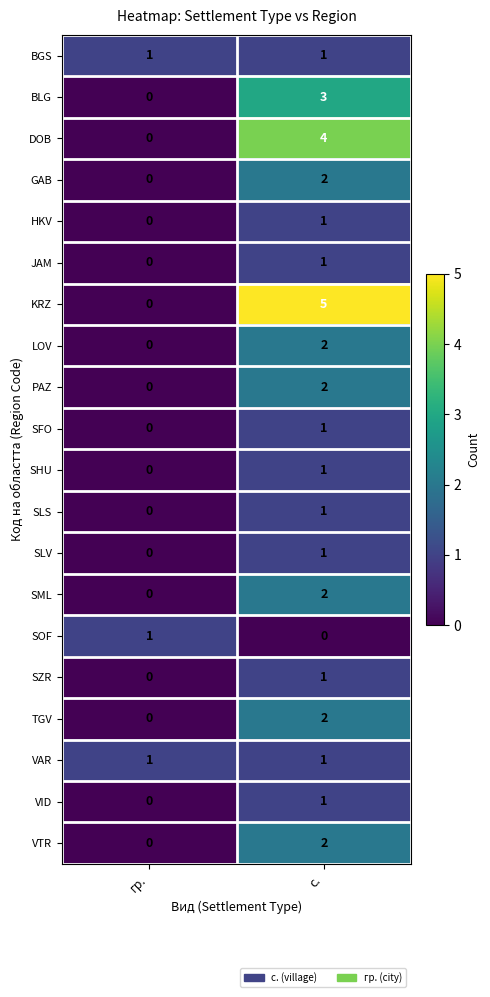

At which category is the sum across all series the highest?

с.